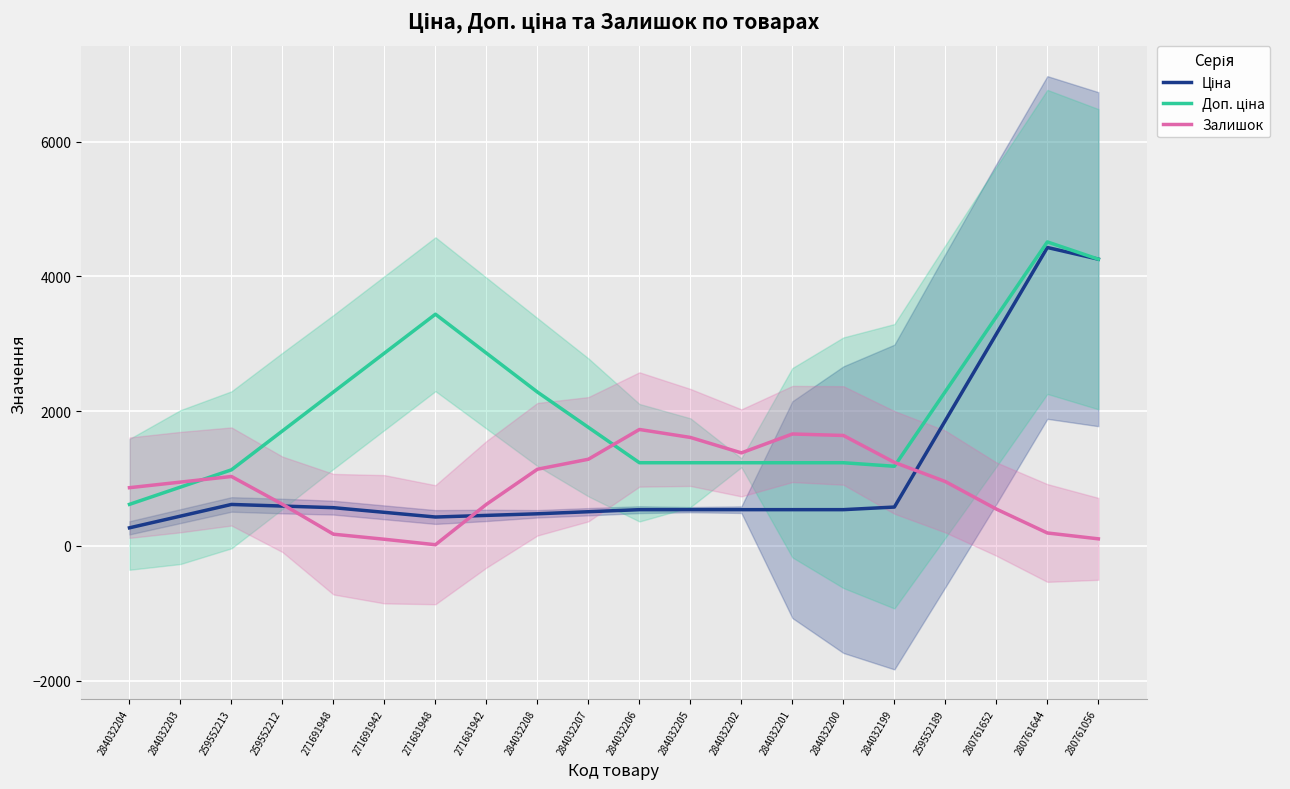

Which series changed the most between 284032204 and 271691942?

Доп. ціна